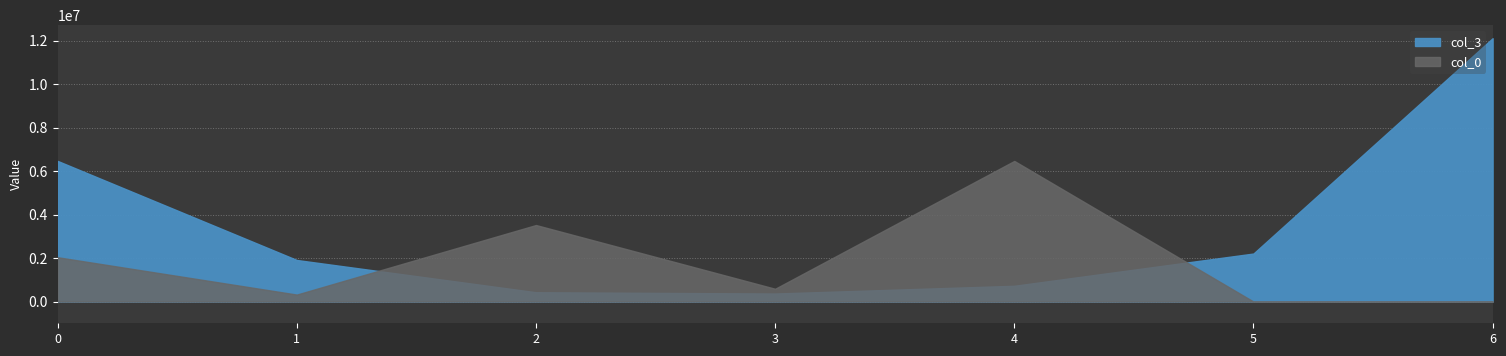

What is the difference between the highest and lowest values at 260191.39?

3093227.2